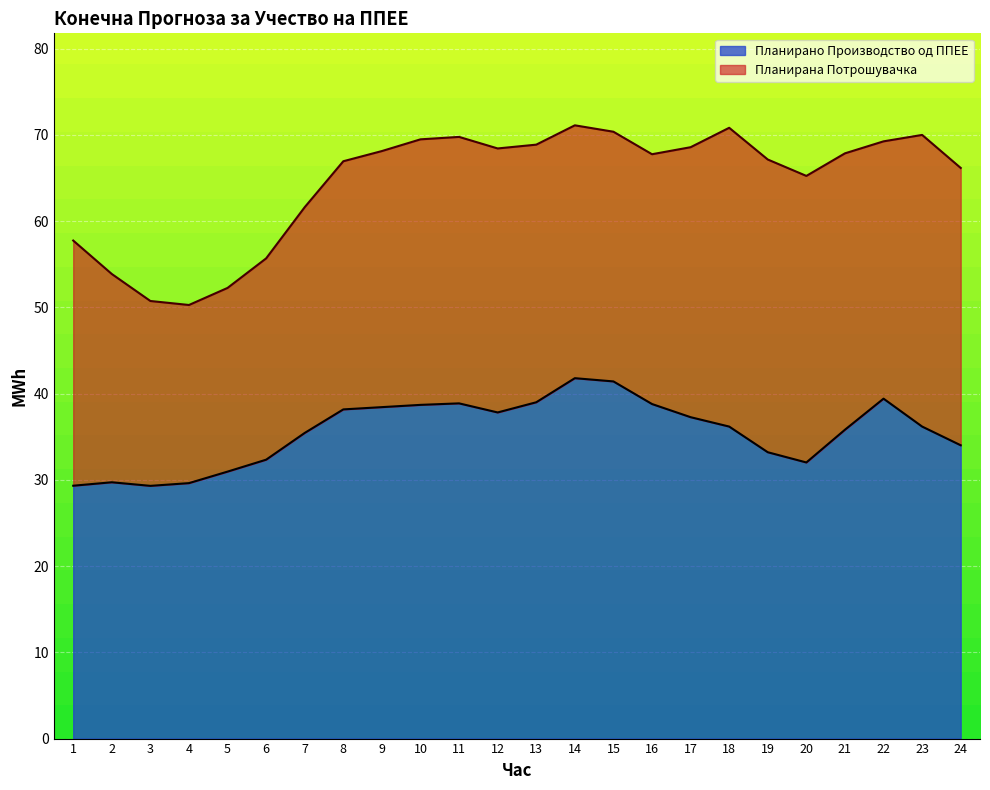

Between 1 and 2, which is larger?

2